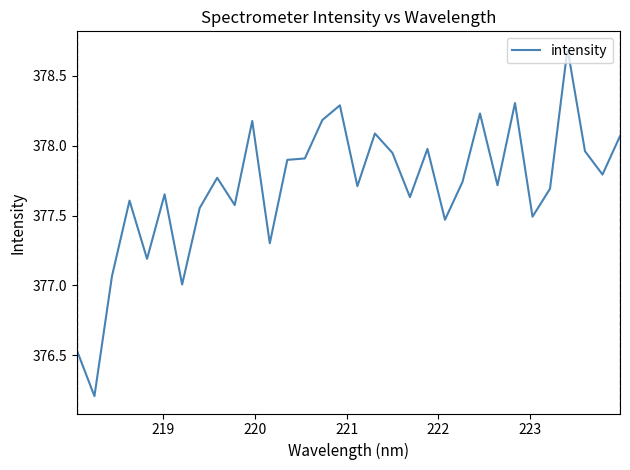

What is the smallest value displayed?

376.2